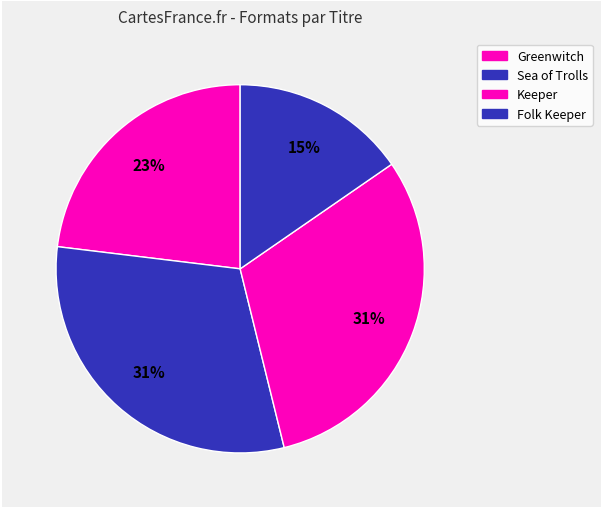

How many segments does this pie chart have?

4